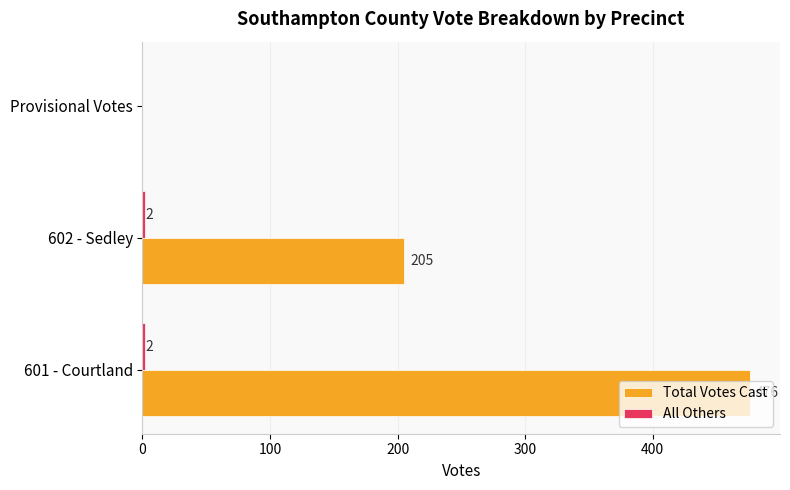

Which series has the largest total across all categories?

Total Votes Cast